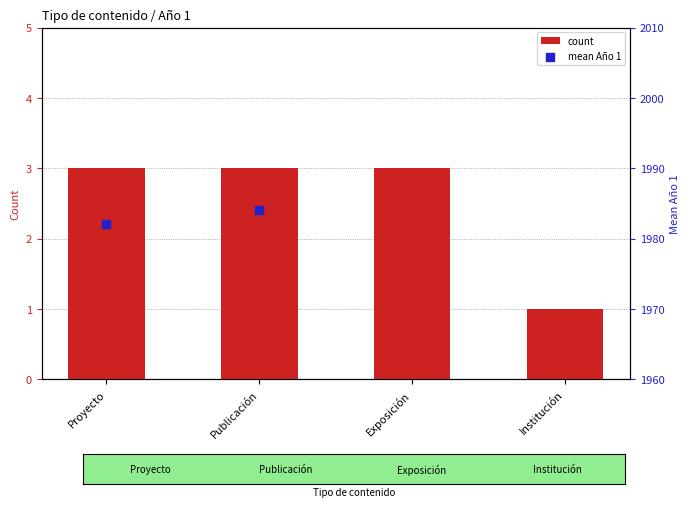

Which series reaches the maximum Y coordinate?

mean Año 1